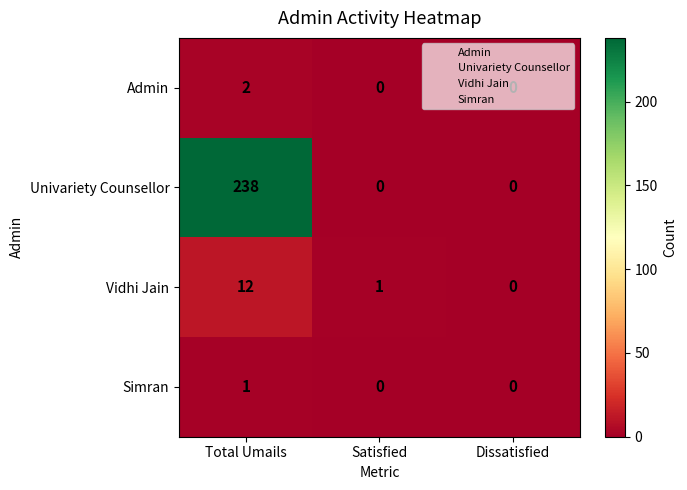

Rank the series by their maximum value, from highest to lowest.

Univariety Counsellor, Vidhi Jain, Admin, Simran